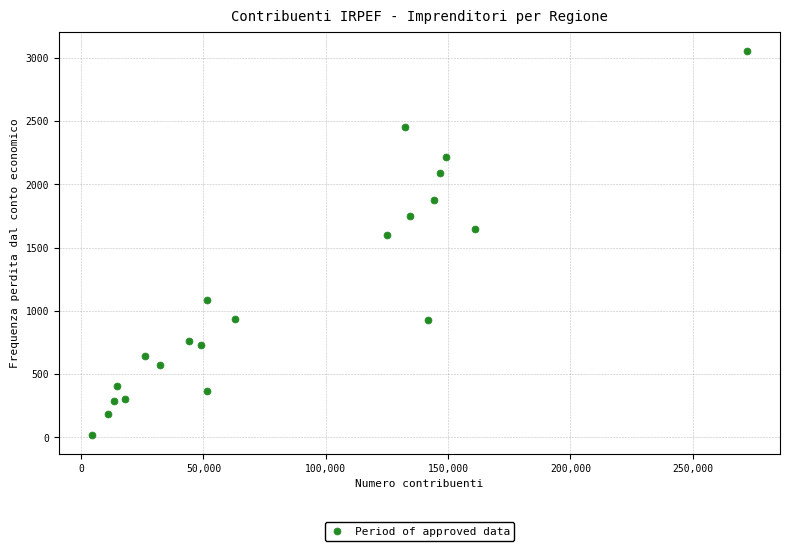

What is the range of Y values (max minus min)?

3032